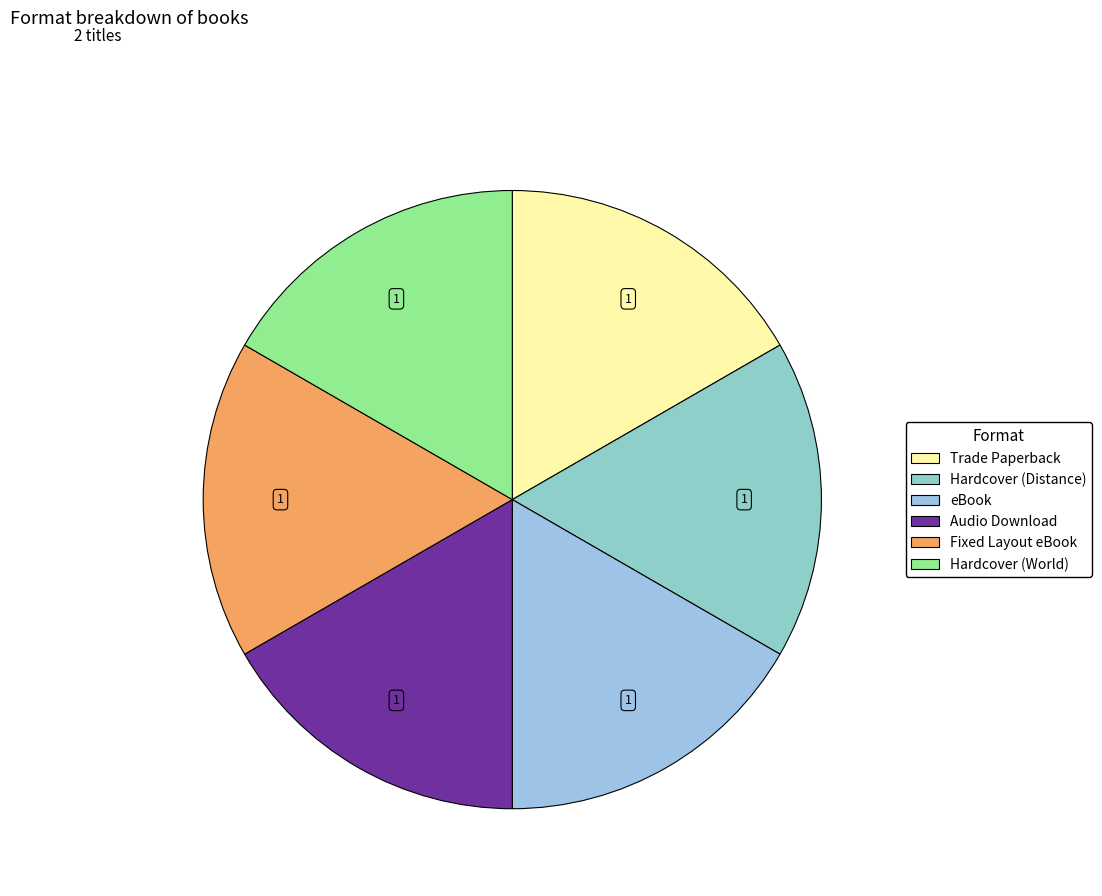

Rank the categories by value from highest to lowest.

Fixed Layout eBook, Hardcover (World), Trade Paperback, Hardcover (Distance), eBook, Audio Download